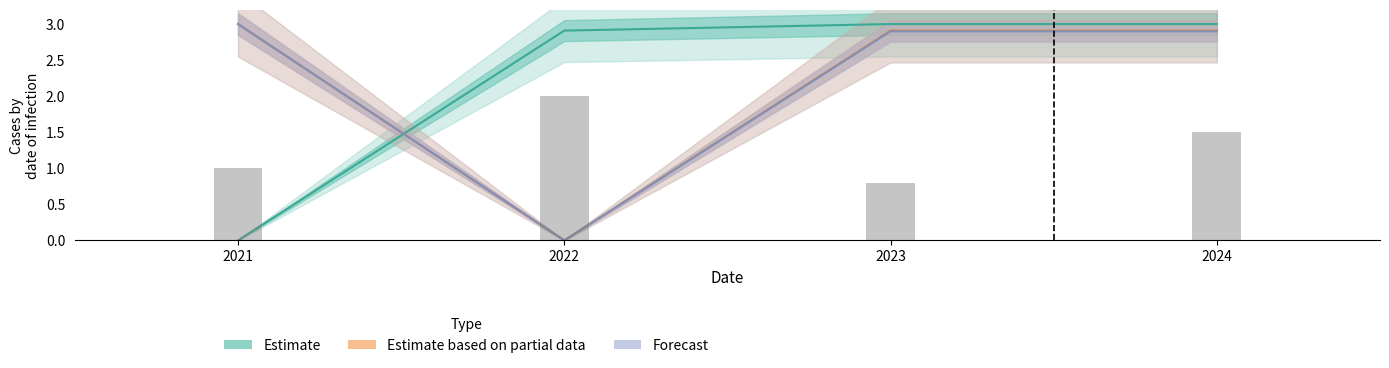

What is the sum of the Forecast values at 2021 and 2024?

5.9